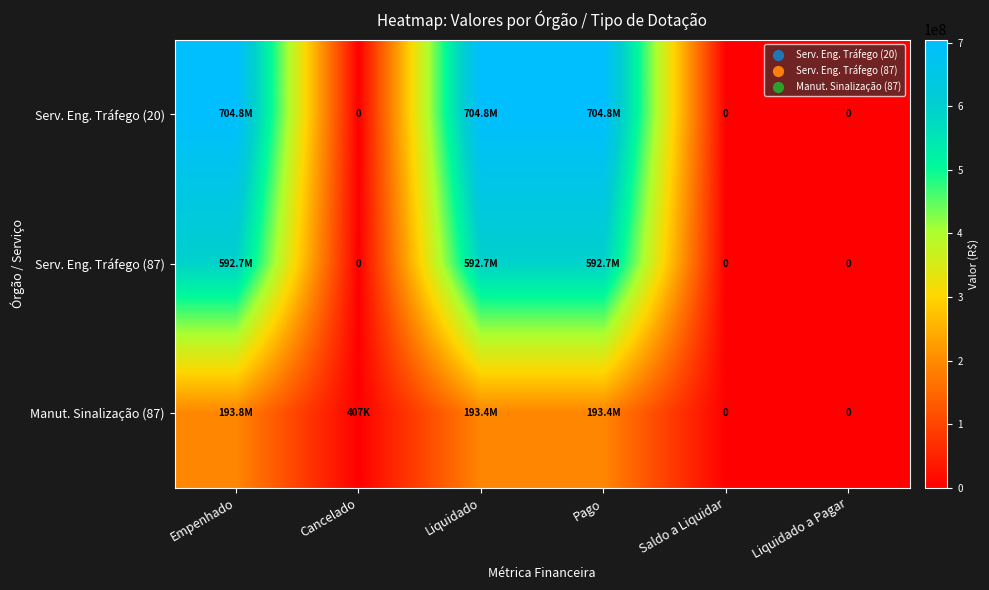

True or false: Manut. Sinalização (87) has a value of 193353005.2 at Liquidado.

True